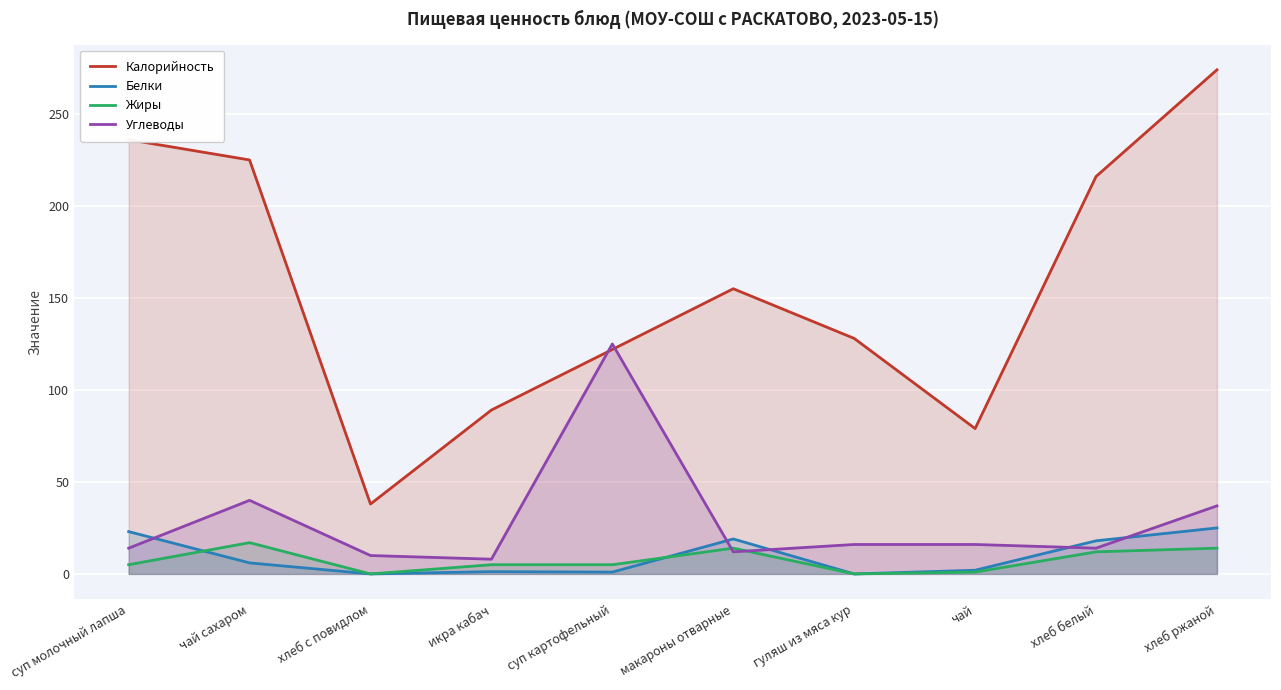

True or false: Калорийность has a value of 122.0 at суп картофельный.

True